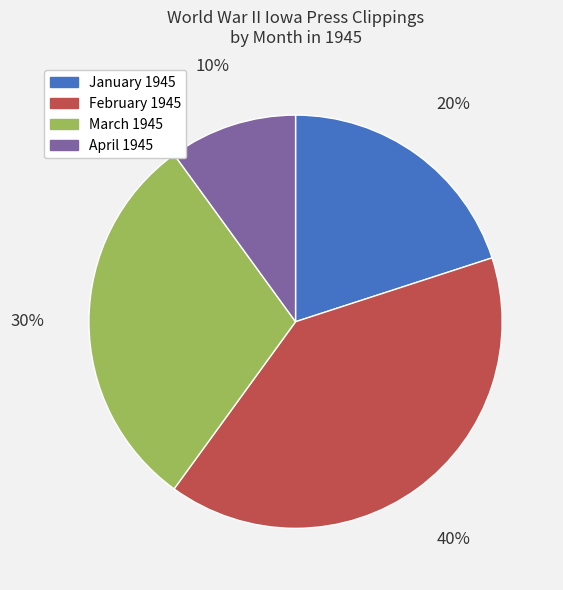

Is there any slice that represents more than half of the pie?

No